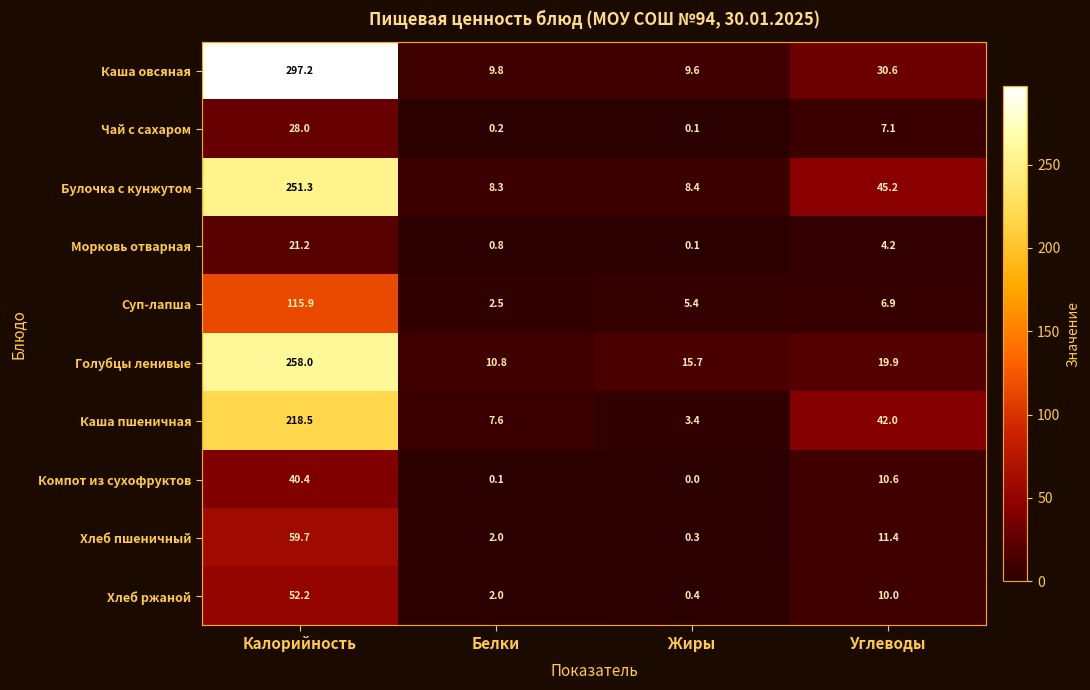

What is the difference between the Хлеб пшеничный values at Калорийность and Жиры?

59.4